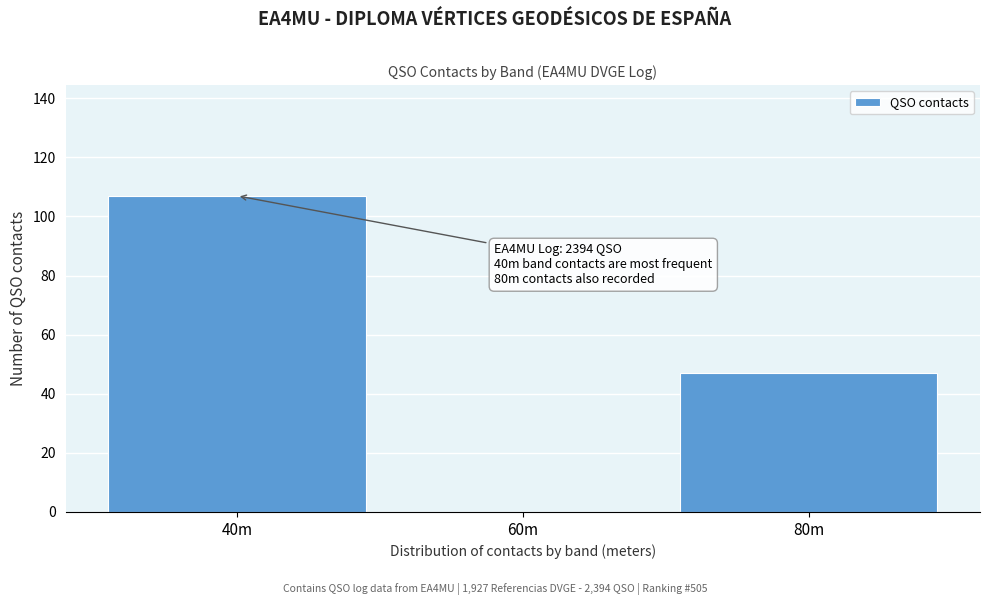

Reading right to left, what are all the values shown in this chart?

80m=47	60m=0	40m=107